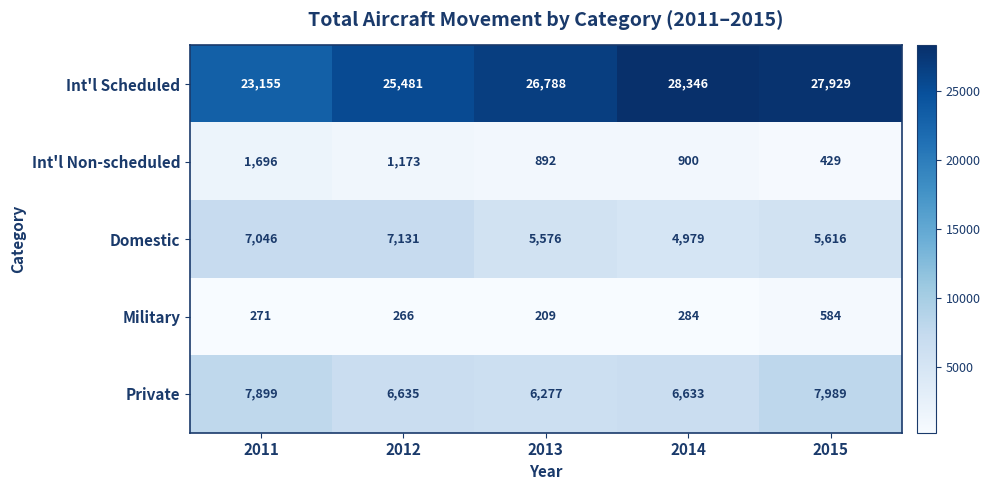

List the series in order of their peak value, lowest first.

Military, Int'l Non-scheduled, Domestic, Private, Int'l Scheduled